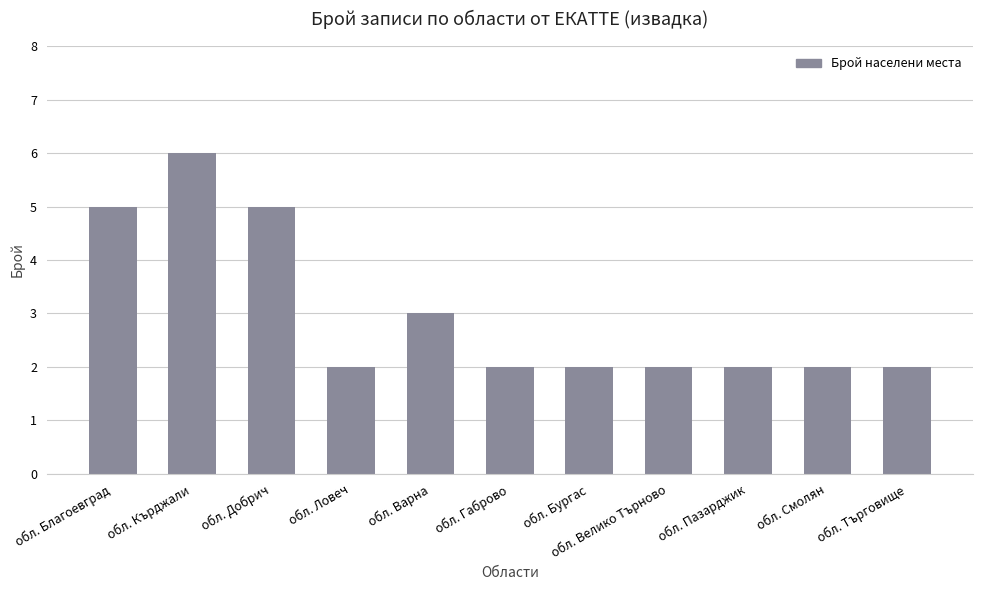

What is the label of the 8th bar from the left?

обл. Велико Търново